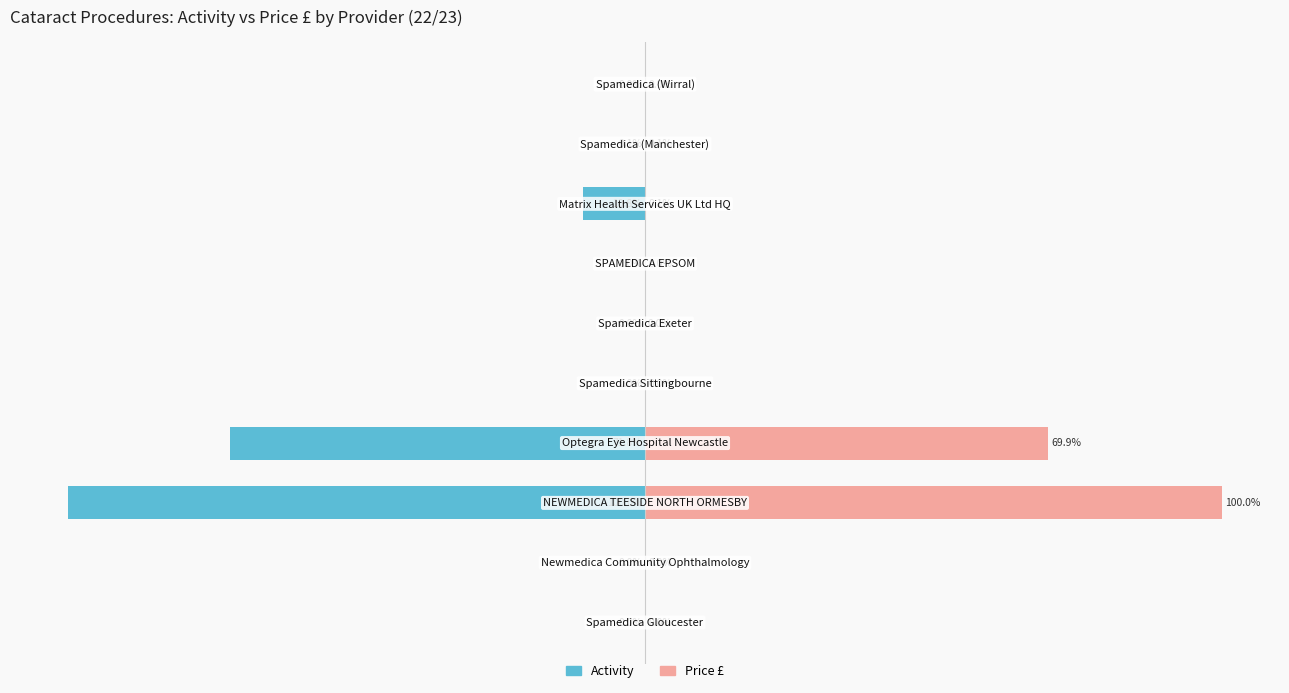

What is the sum of all Activity values?

-182.8